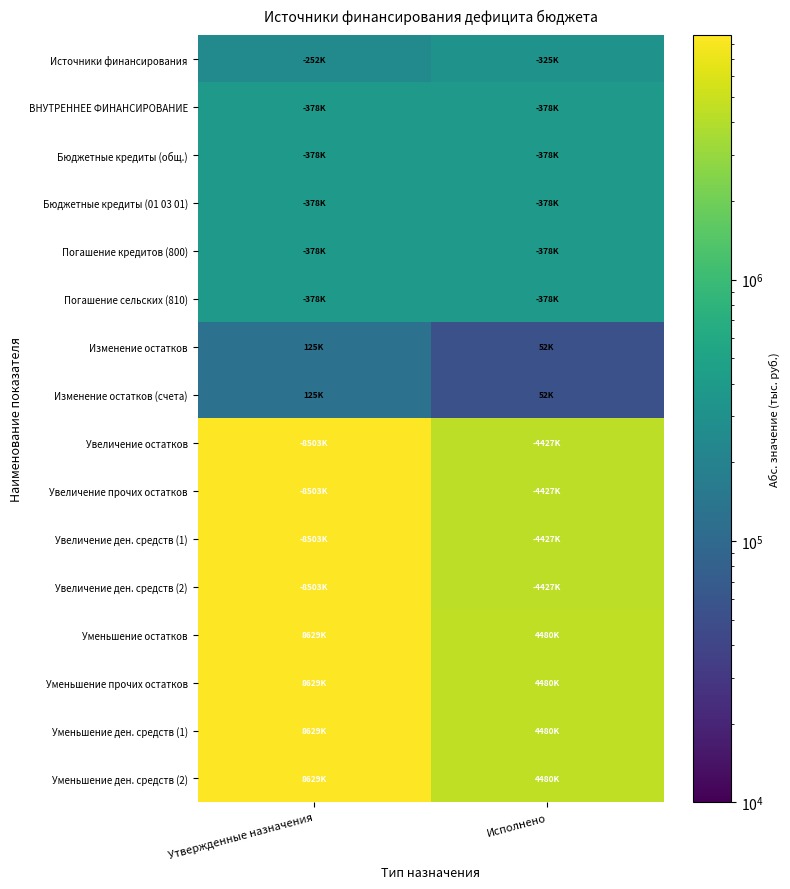

Reading left to right, list all the values displayed in this chart.

Источники финансирования: Утвержденные назначения=252700.0	Исполнено=325535.3
ВНУТРЕННЕЕ ФИНАНСИРОВАНИЕ: Утвержденные назначения=378500.0	Исполнено=378500.0
Бюджетные кредиты (общ.): Утвержденные назначения=378500.0	Исполнено=378500.0
Бюджетные кредиты (01 03 01): Утвержденные назначения=378500.0	Исполнено=378500.0
Погашение кредитов (800): Утвержденные назначения=378500.0	Исполнено=378500.0
Погашение сельских (810): Утвержденные назначения=378500.0	Исполнено=378500.0
Изменение остатков: Утвержденные назначения=125800.0	Исполнено=52964.7
Изменение остатков (счета): Утвержденные назначения=125800.0	Исполнено=52964.7
Увеличение остатков: Утвержденные назначения=8503500.0	Исполнено=4427427.2
Увеличение прочих остатков: Утвержденные назначения=8503500.0	Исполнено=4427427.2
Увеличение ден. средств (1): Утвержденные назначения=8503500.0	Исполнено=4427427.2
Увеличение ден. средств (2): Утвержденные назначения=8503500.0	Исполнено=4427427.2
Уменьшение остатков: Утвержденные назначения=8629300.0	Исполнено=4480391.8
Уменьшение прочих остатков: Утвержденные назначения=8629300.0	Исполнено=4480391.8
Уменьшение ден. средств (1): Утвержденные назначения=8629300.0	Исполнено=4480391.8
Уменьшение ден. средств (2): Утвержденные назначения=8629300.0	Исполнено=4480391.8